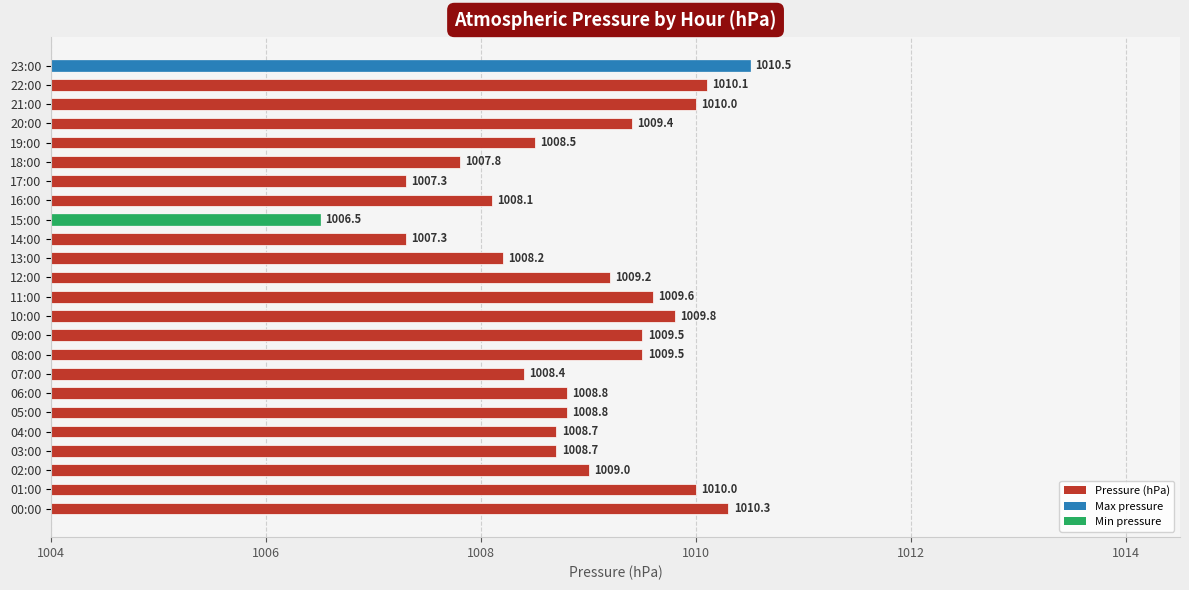

Read the value at 02:00.

1009.0